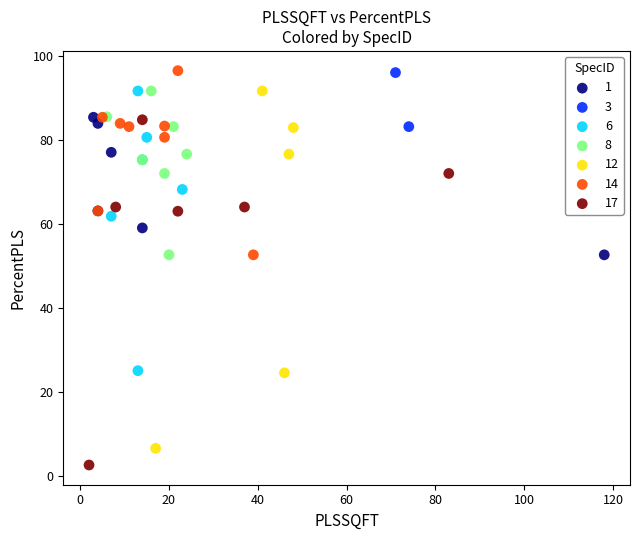

What are all the series names shown in the legend?

1, 3, 6, 8, 12, 14, 17